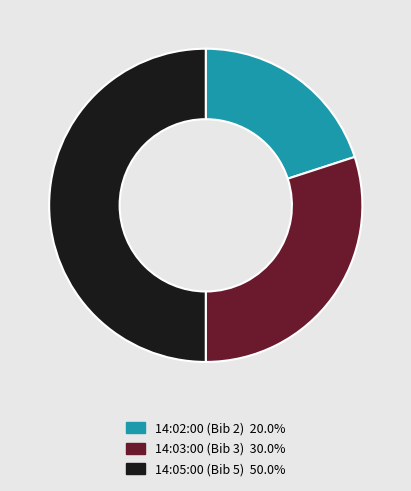

Which slice is the largest?

14:05:00 (Bib 5)